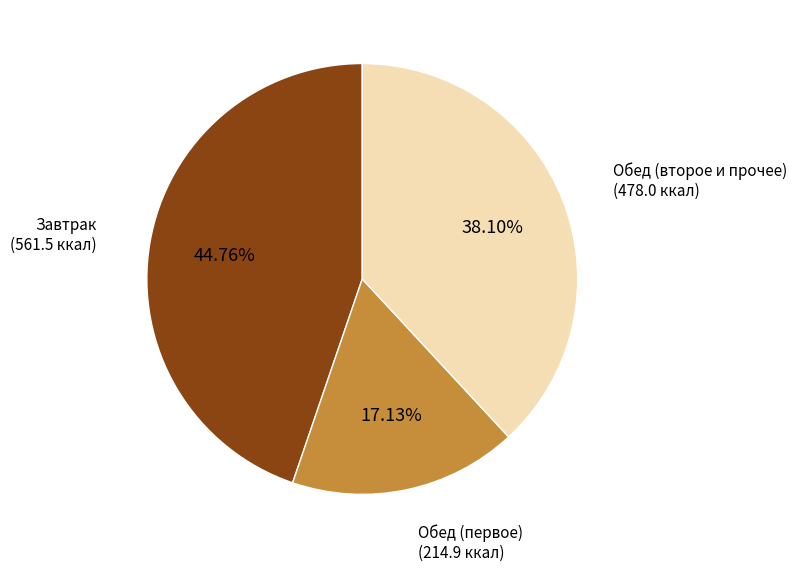

Is there a majority slice in this chart?

No